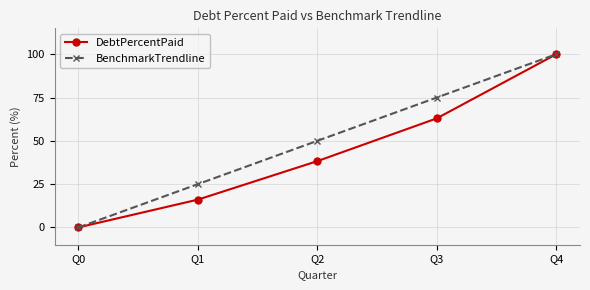

What is the spread (max minus min) of values at Q3?

12.0